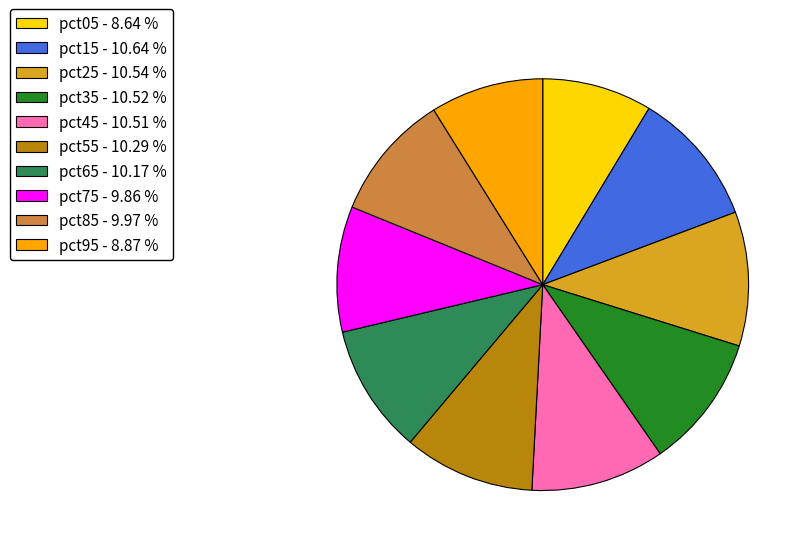

What is the ratio of the value at pct15 - 10.64 % to the value at pct65 - 10.17 %?

1.0